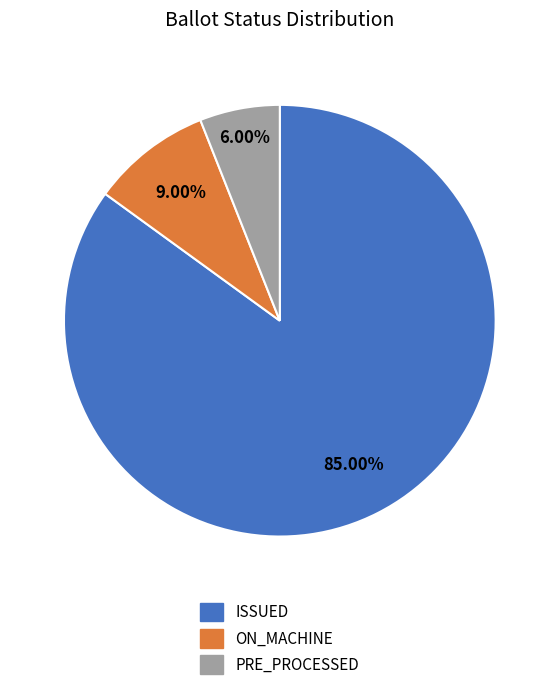

To the nearest percent, what percentage of the pie is ISSUED?

85%